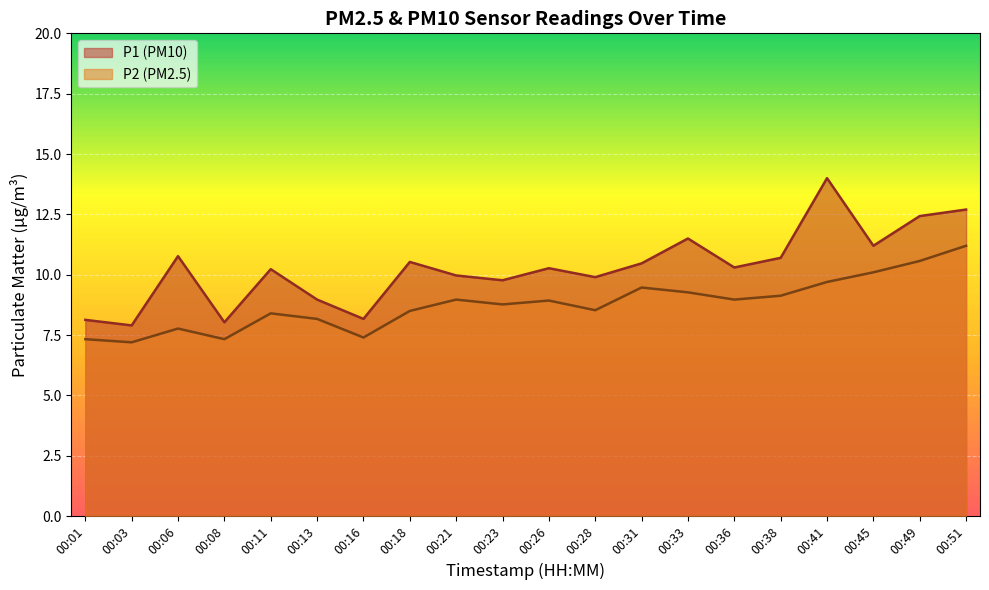

What is the difference between the highest and lowest values at 00:51?

1.5